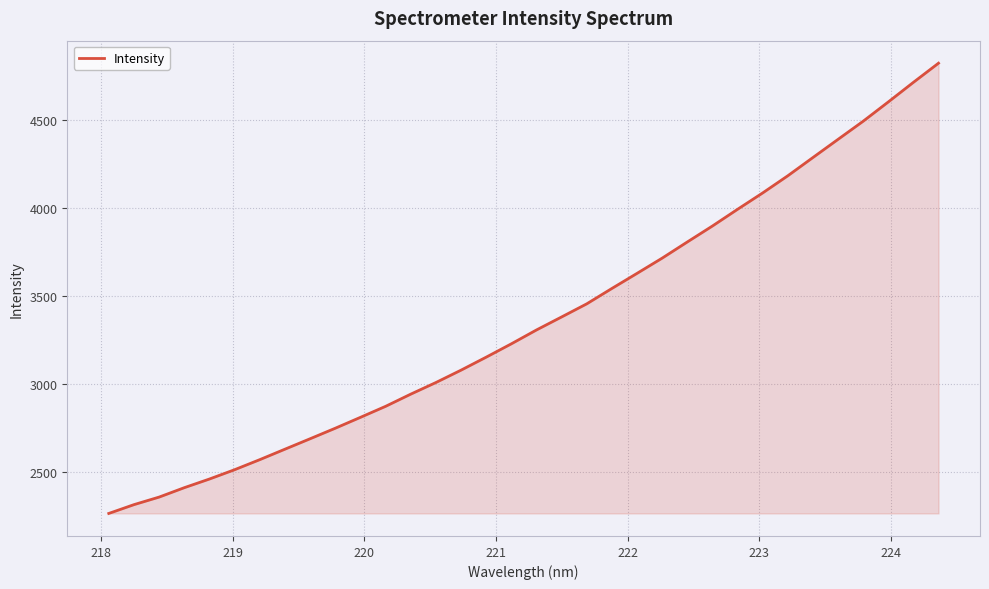

What is the greatest value displayed?

4824.9